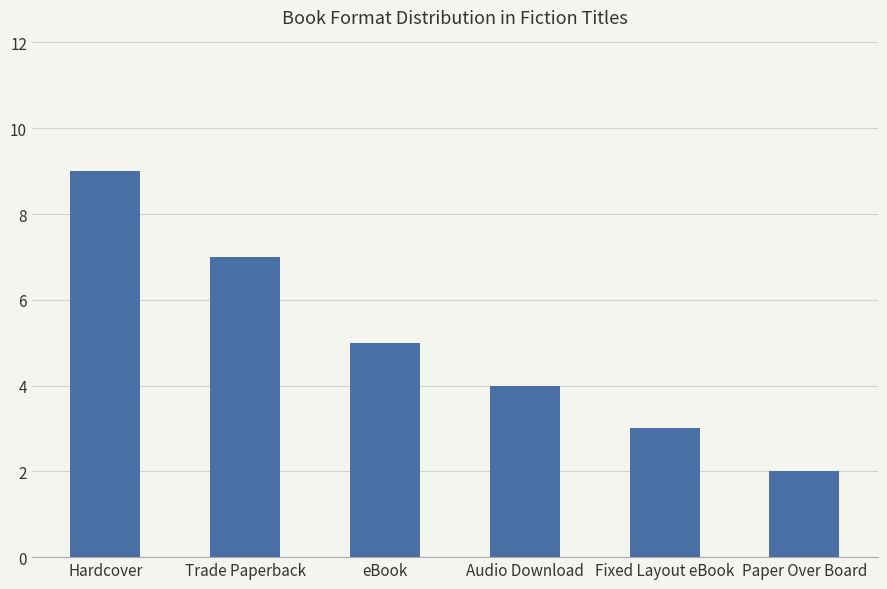

Is it true that the value at Fixed Layout eBook is 3?

True